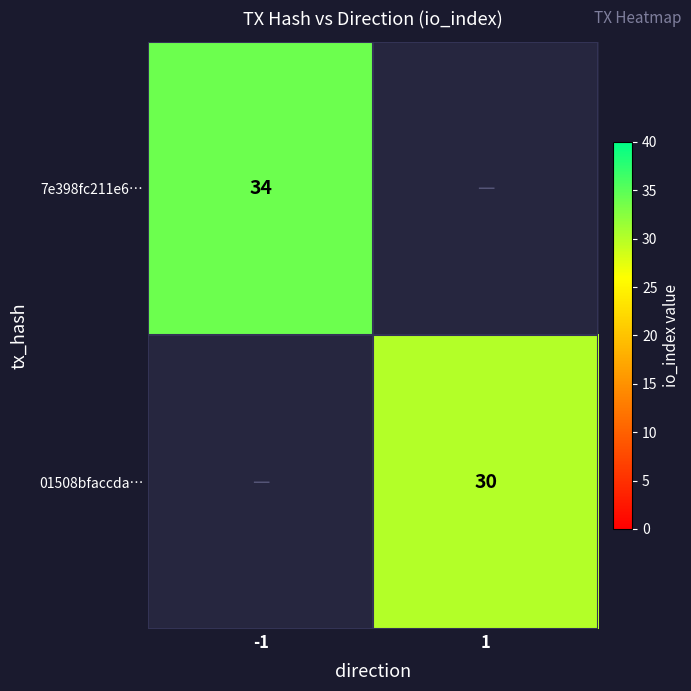

True or false: 01508bfaccda… has a value of 10 at 1.

False